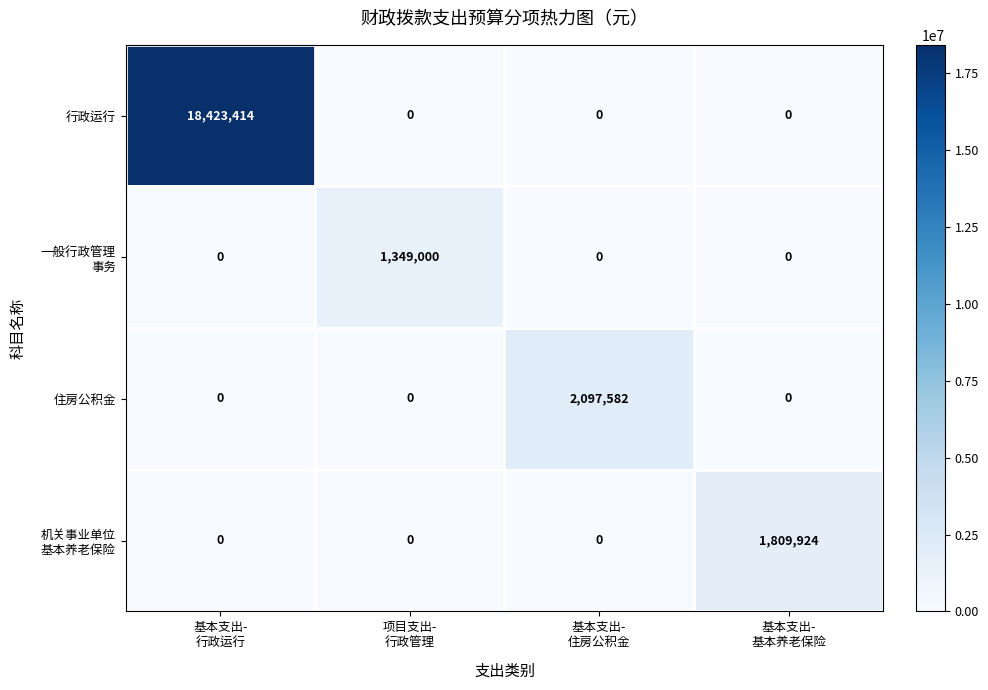

How many 行政运行 values are between 0 and 18423414?

4